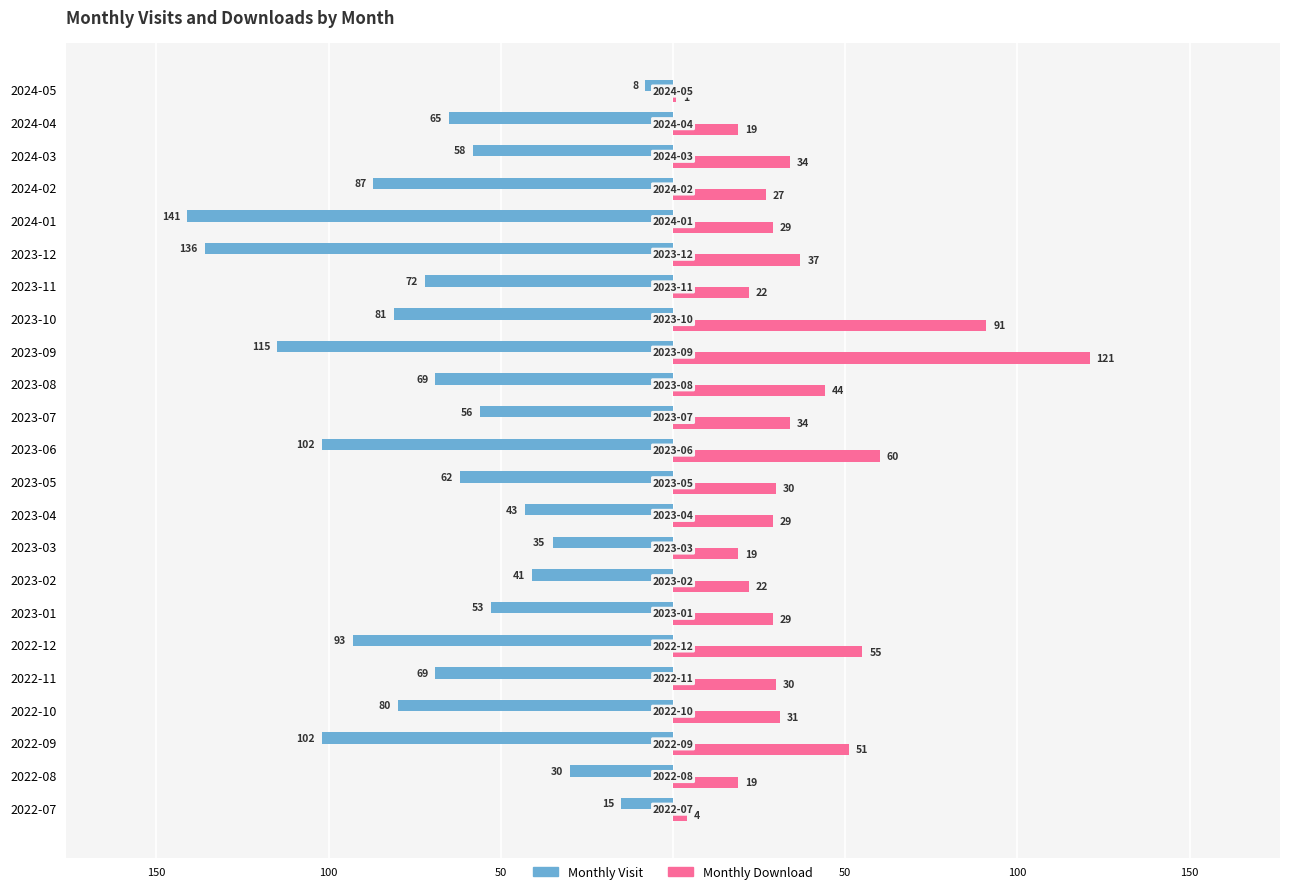

Reading left to right, extract all data points from this chart.

Monthly Visit: -15	-30	-102	-80	-69	-93	-53	-41	-35	-43	-62	-102	-56	-69	-115	-81	-72	-136	-141	-87	-58	-65	-8
Monthly Download: 4	19	51	31	30	55	29	22	19	29	30	60	34	44	121	91	22	37	29	27	34	19	1